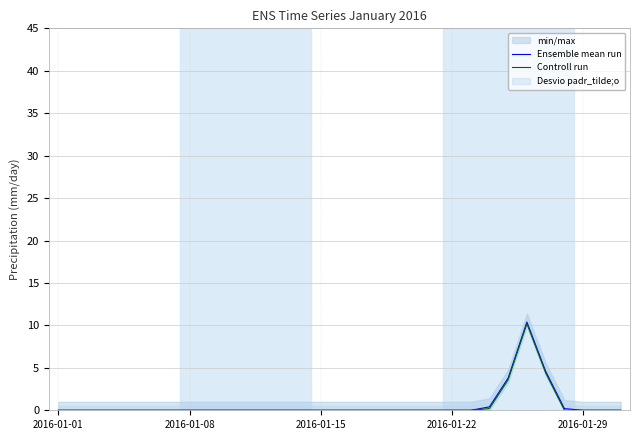

Which series has the largest range (max minus min)?

Ensemble mean run